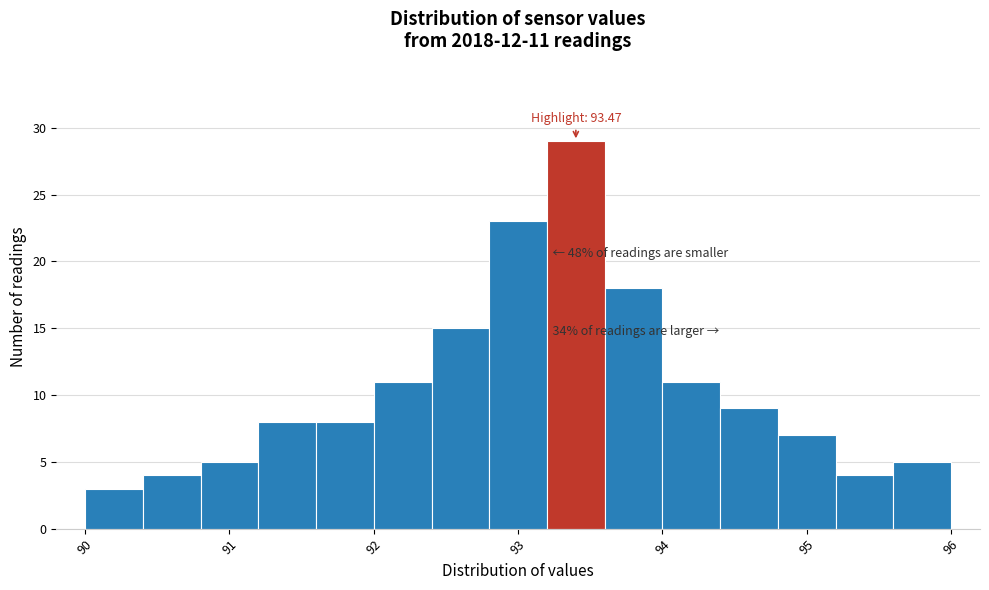

Over which range of the x-axis is the bar tallest?

93.2 to 93.6